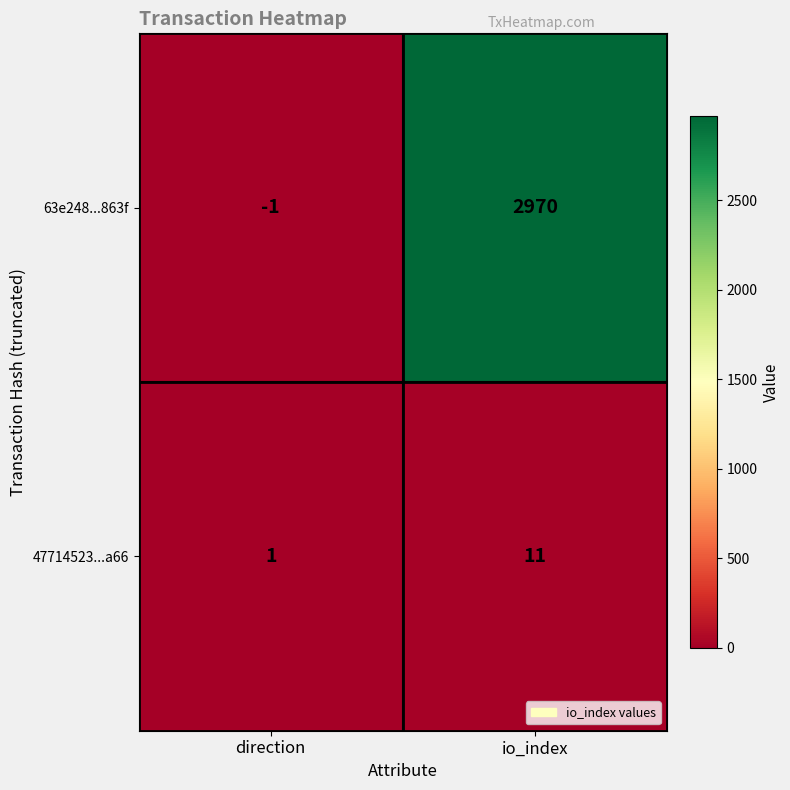

Is it true that 63e248...863f equals -2 at direction?

False